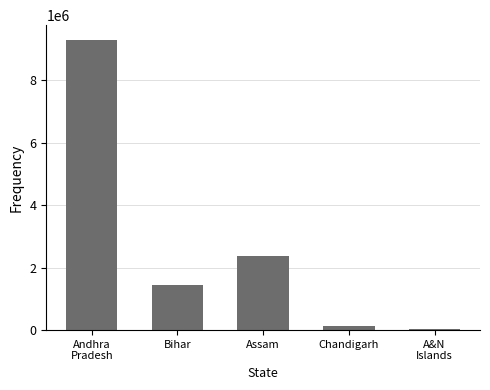

True or false: the data shows 2369163 at Assam.

True